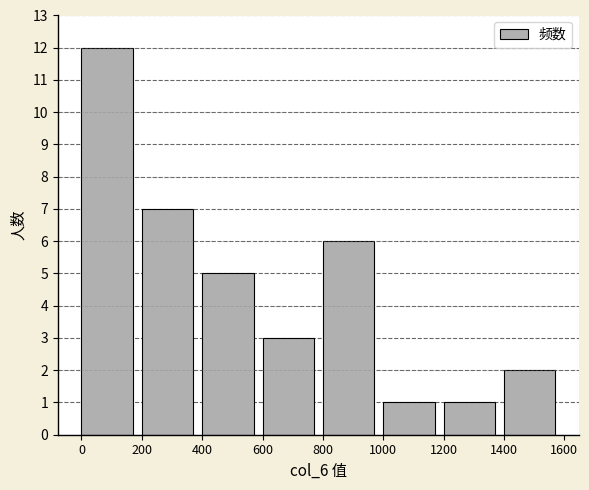

Over which range of the x-axis is the bar tallest?

0 to 200